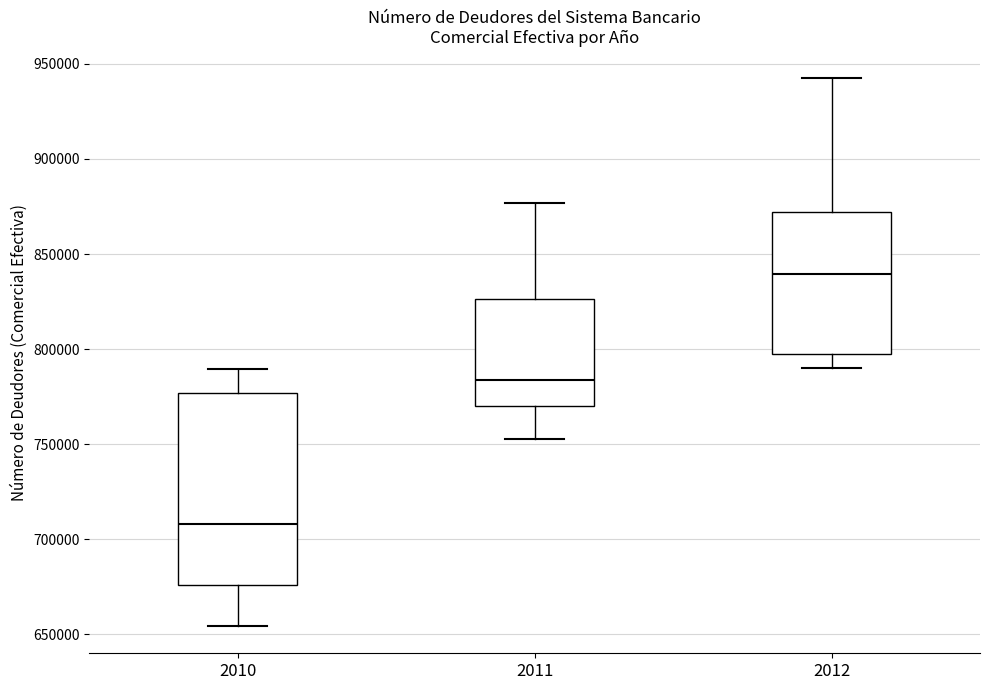

Which box has the lowest median line?

2010